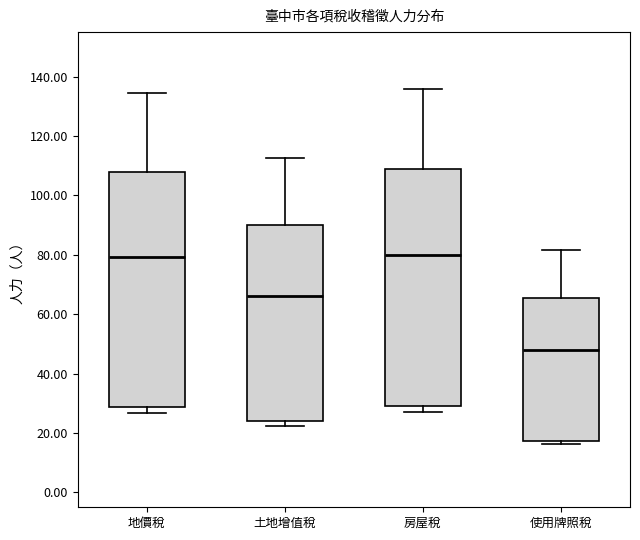

Reading left to right, transcribe this box plot: for each box, give where its median line is, the range the box spans, and where its two whiskers end, as read against the y-axis. The values are not printed on the chart, so give them approximately, as read against the axis.

地價稅: median 80, box 28 to 108, whiskers 26 to 134
土地增值稅: median 66, box 24 to 90, whiskers 22 to 112
房屋稅: median 80, box 30 to 110, whiskers 26 to 136
使用牌照稅: median 48, box 18 to 66, whiskers 16 to 82